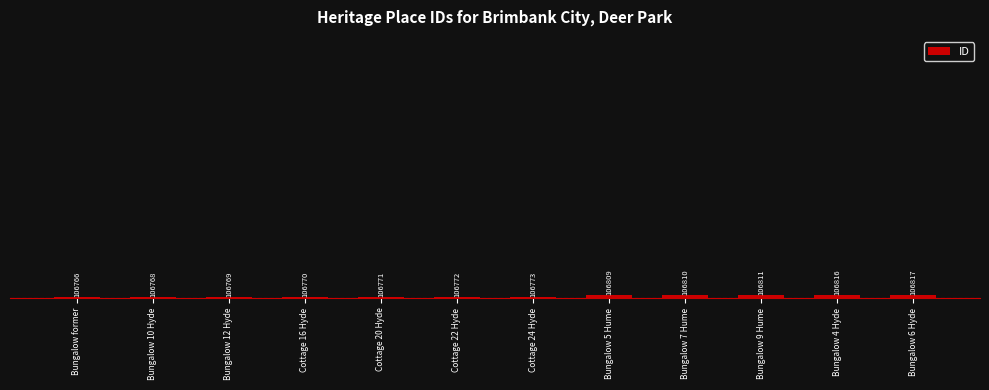

True or false: the data shows 106766 at Bungalow former.

True